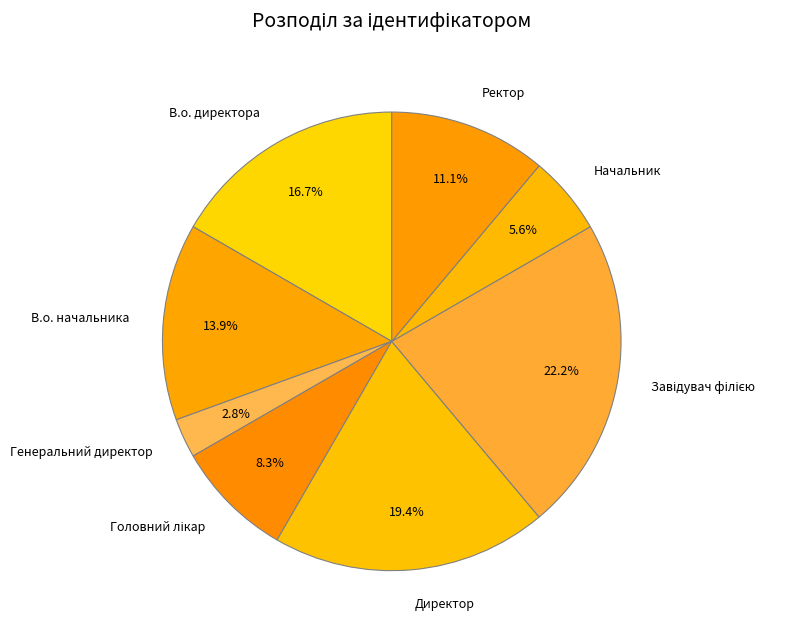

The В.о. директора slice represents 17% of the pie. True or false?

True